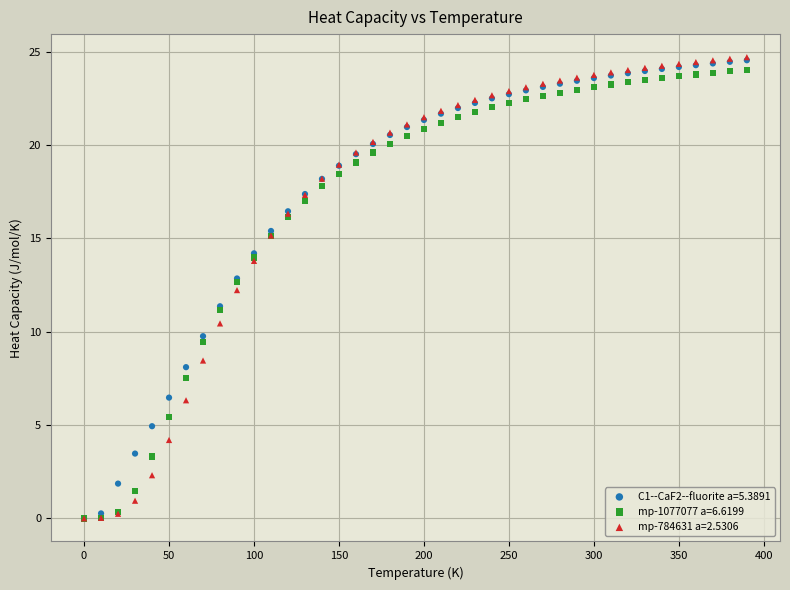

What are all the series names shown in the legend?

C1--CaF2--fluorite a=5.3891, mp-1077077 a=6.6199, mp-784631 a=2.5306